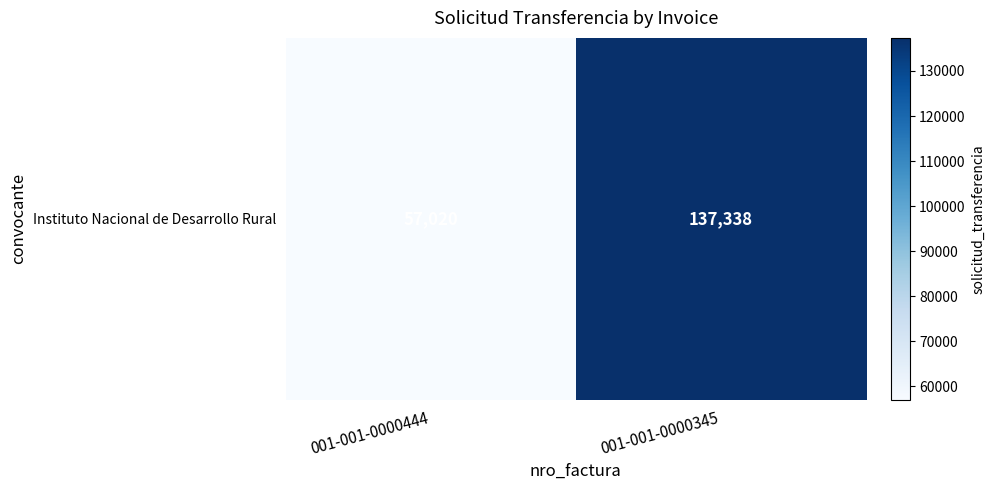

Which category has the highest value across all series?

001-001-0000345